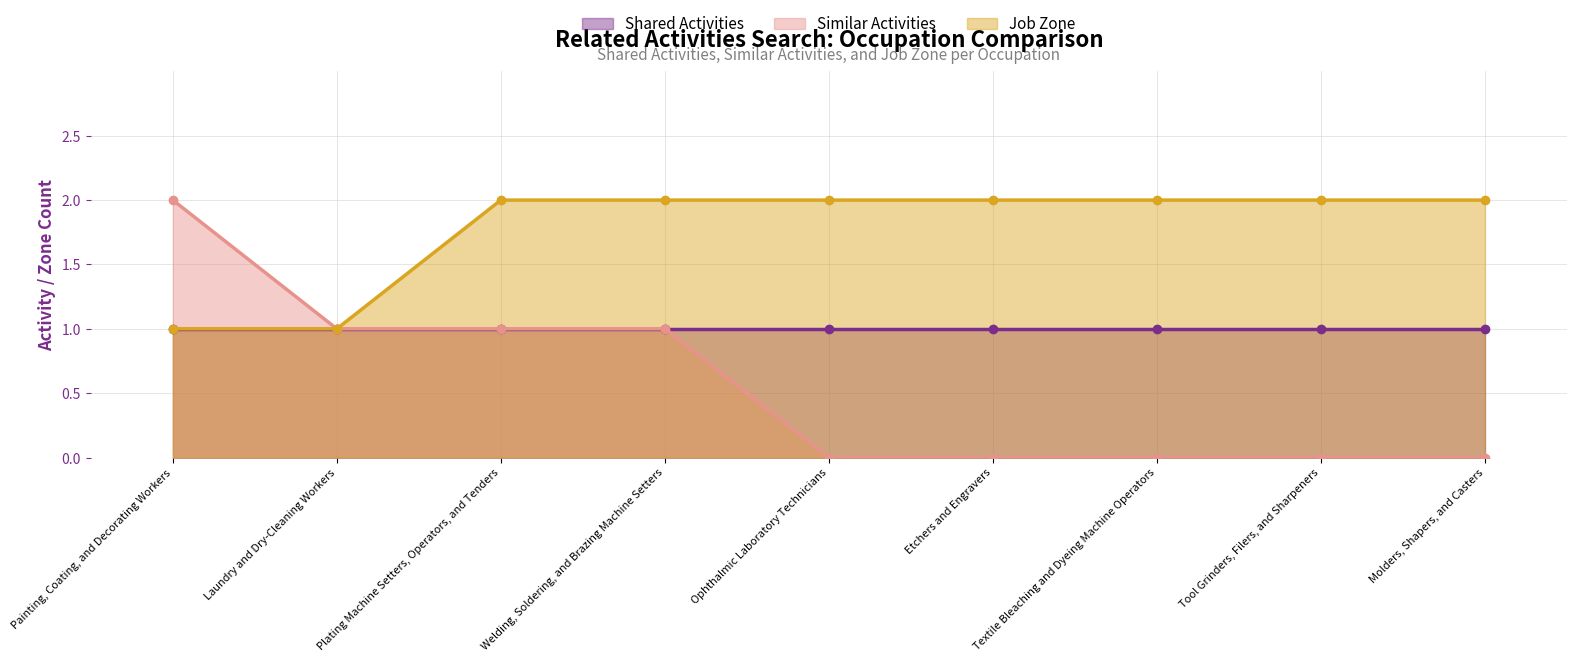

What is the difference between the Job Zone values at Laundry and Dry-Cleaning Workers and Welding, Soldering, and Brazing Machine Setters?

1